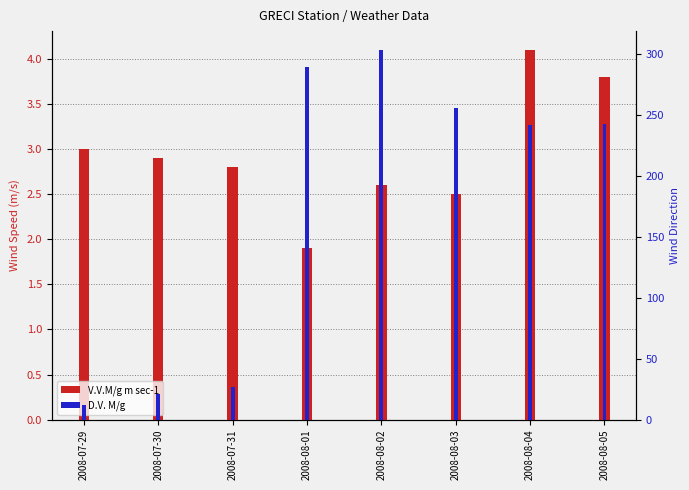

Reading right to left, what are all the values shown in this chart?

V.V.M/g m sec-1: 2008-08-05=3.8	2008-08-04=4.1	2008-08-03=2.5	2008-08-02=2.6	2008-08-01=1.9	2008-07-31=2.8	2008-07-30=2.9	2008-07-29=3.0
D.V. M/g: 2008-08-05=243.0	2008-08-04=242.0	2008-08-03=256.0	2008-08-02=304.0	2008-08-01=290.0	2008-07-31=27.0	2008-07-30=21.0	2008-07-29=12.0